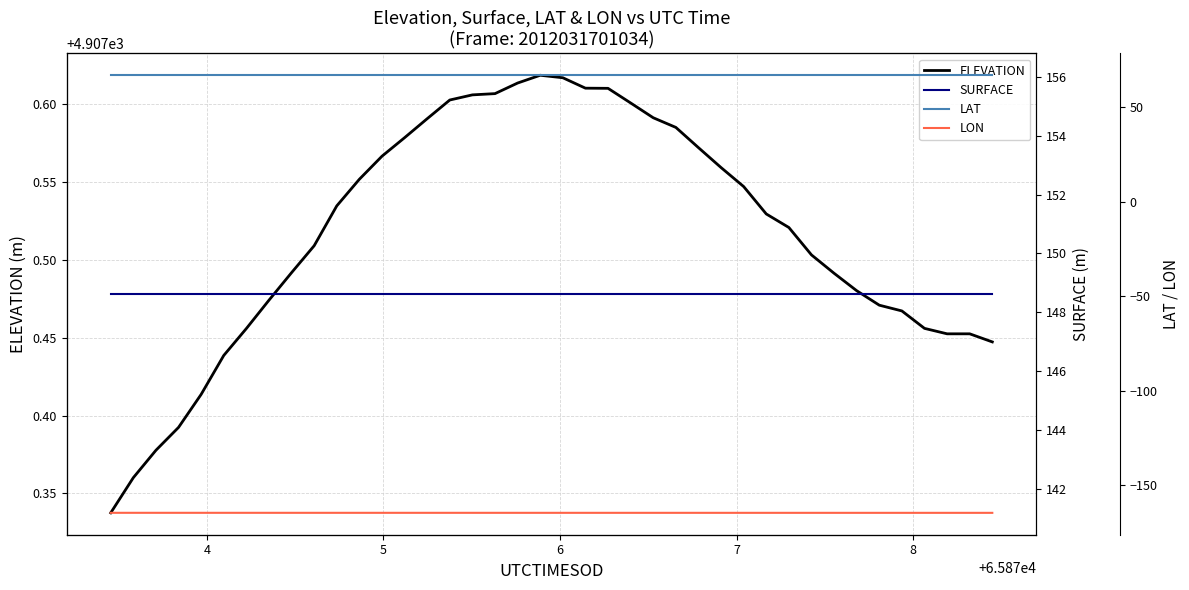

Which series has the largest total across all categories?

ELEVATION